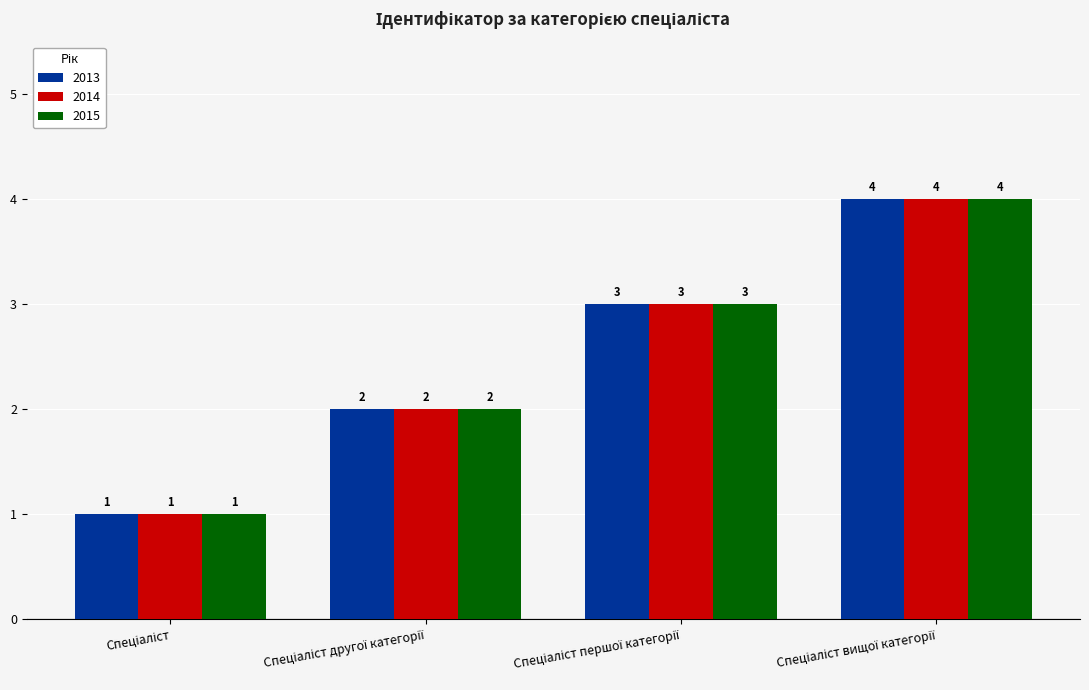

What is the greatest value displayed?

4